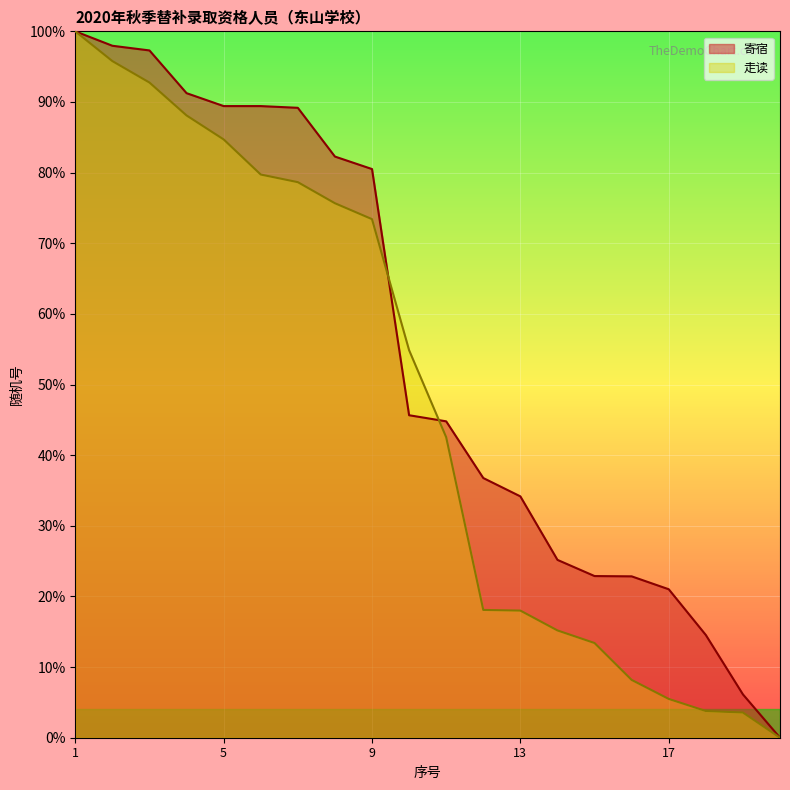

What is the total value across all series at 17?

26.5